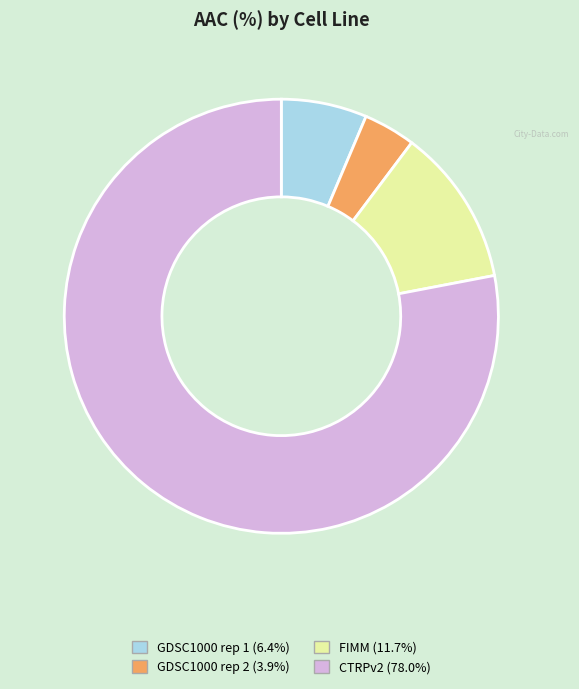

Count the number of slices in the pie.

4